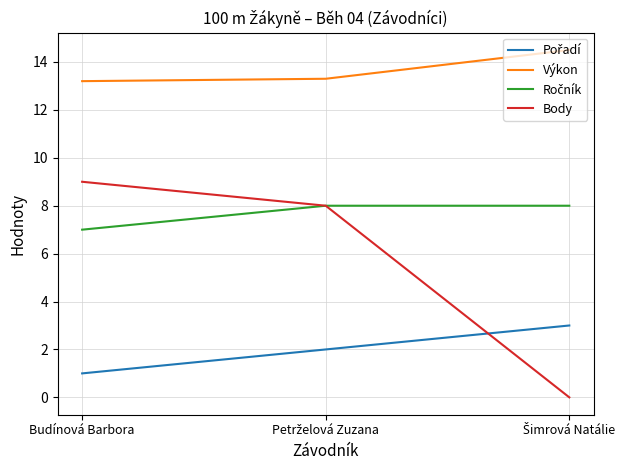

Which series has the widest spread of values?

Body